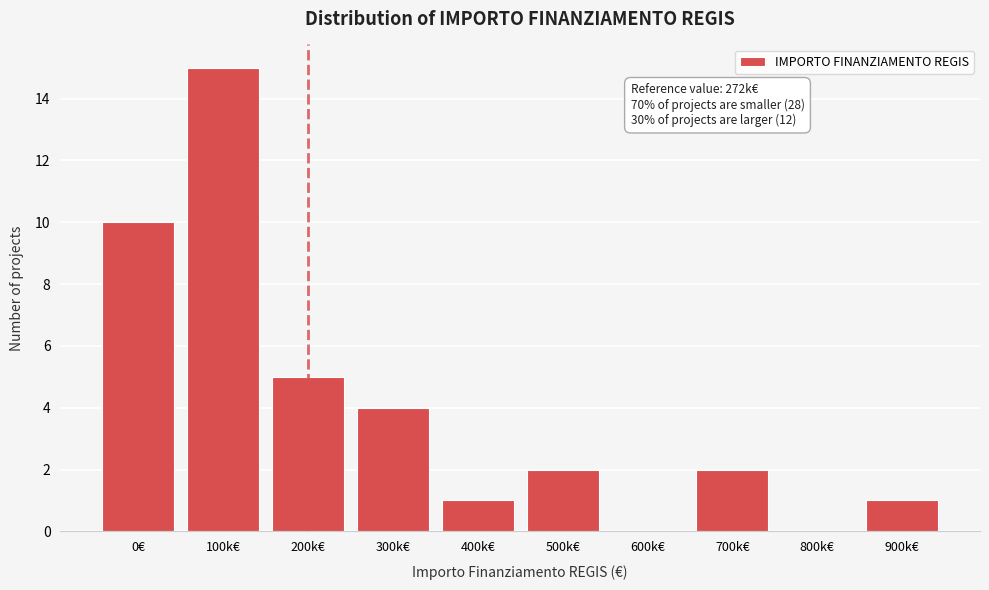

Reading left to right, transcribe all the data shown in this chart.

0€=10	100k€=15	200k€=5	300k€=4	400k€=1	500k€=2	600k€=0	700k€=2	800k€=0	900k€=1